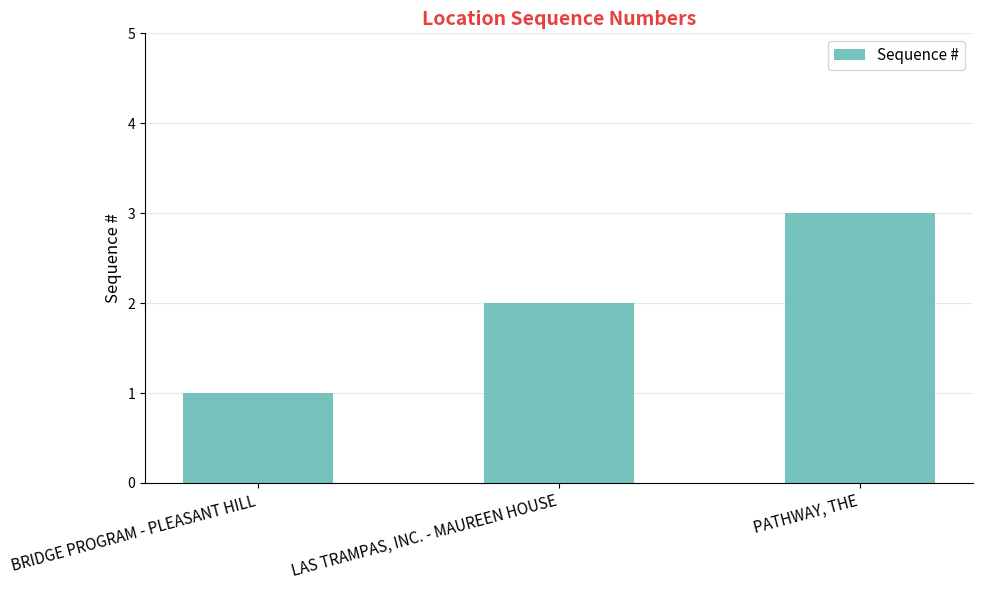

True or false: the data shows 1 at BRIDGE PROGRAM - PLEASANT HILL.

True